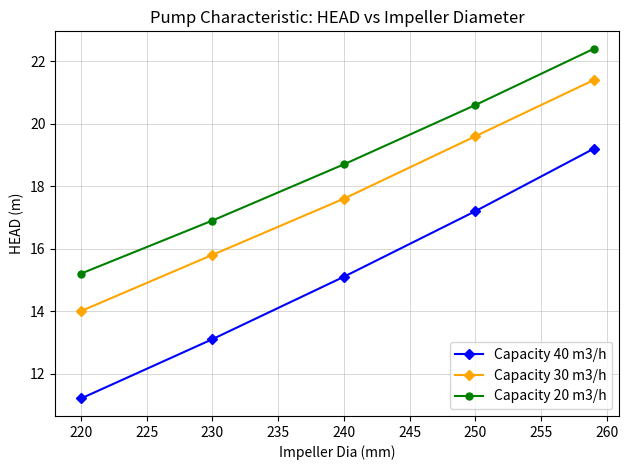

Is this an area chart (filled region under the line)?

No